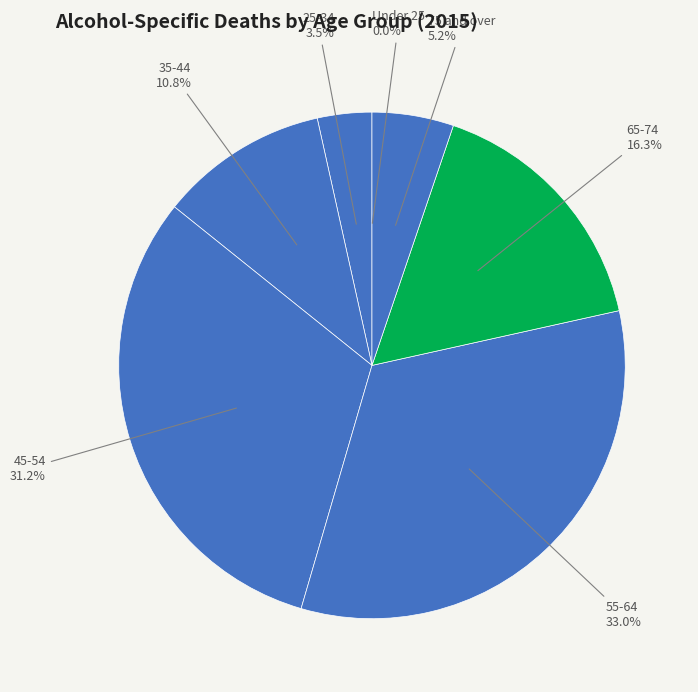

Which category has the smallest portion of the pie?

Under 25